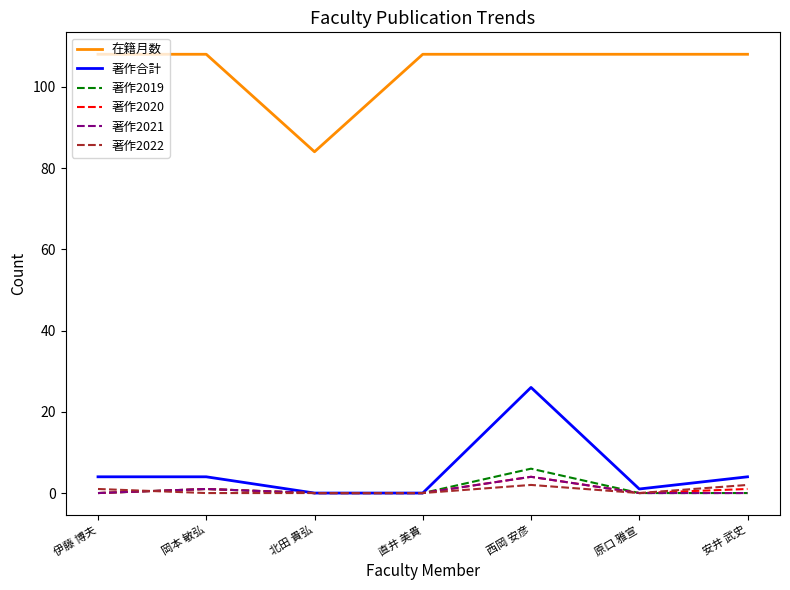

The value of 著作合計 at 西岡 安彦 is 26. True or false?

True